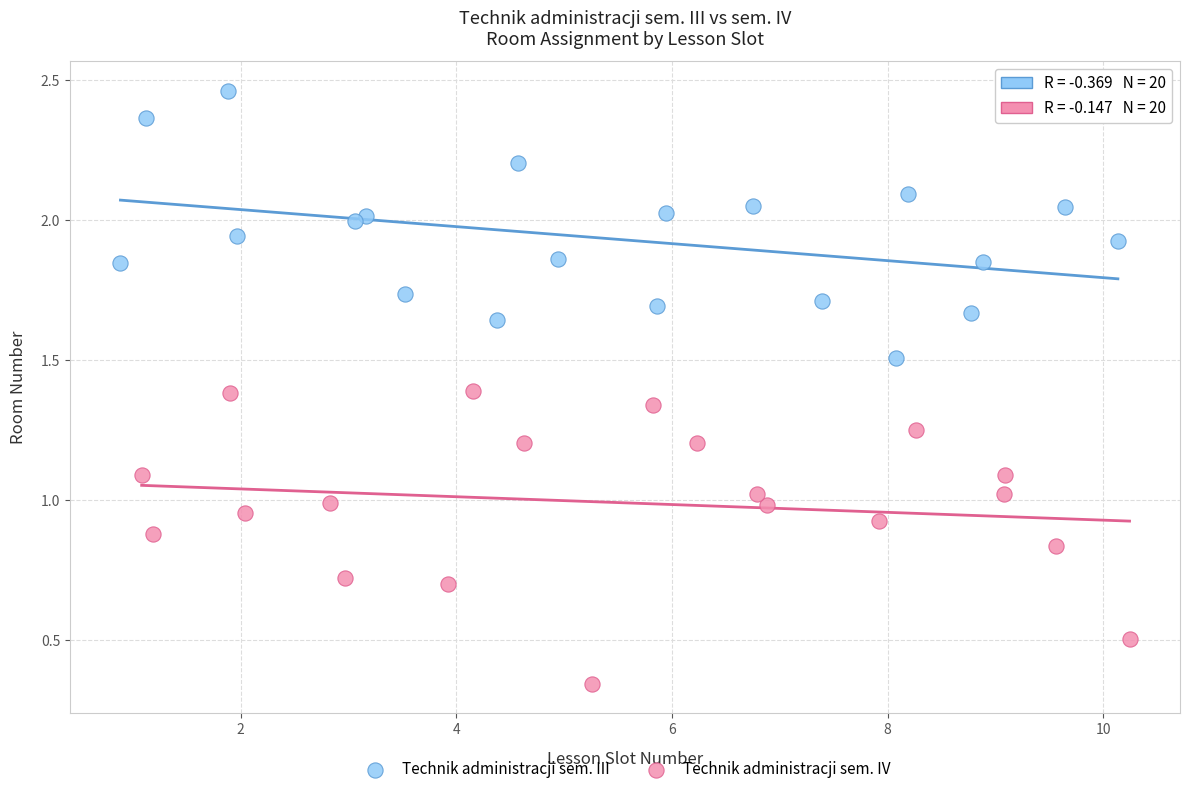

Which series reaches the maximum Y coordinate?

Technik administracji sem. III